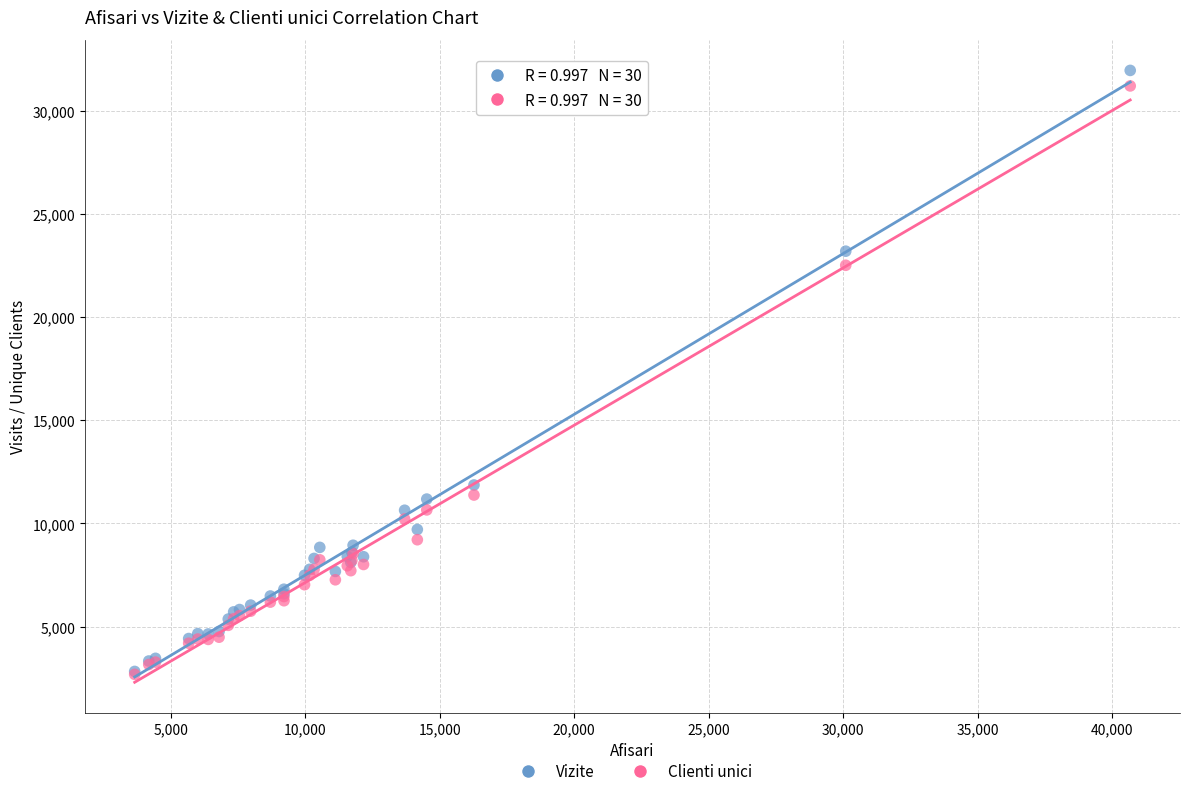

In the Vizite series, what Y value is closest to 17398?

11867